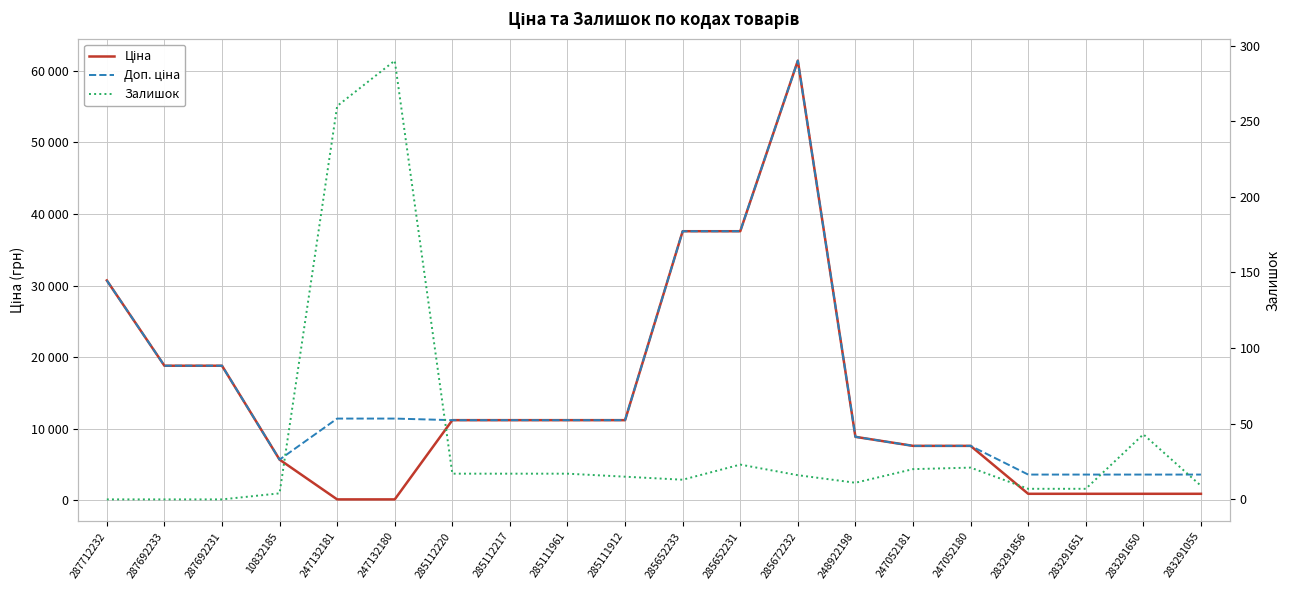

How many lines are shown in the chart?

3